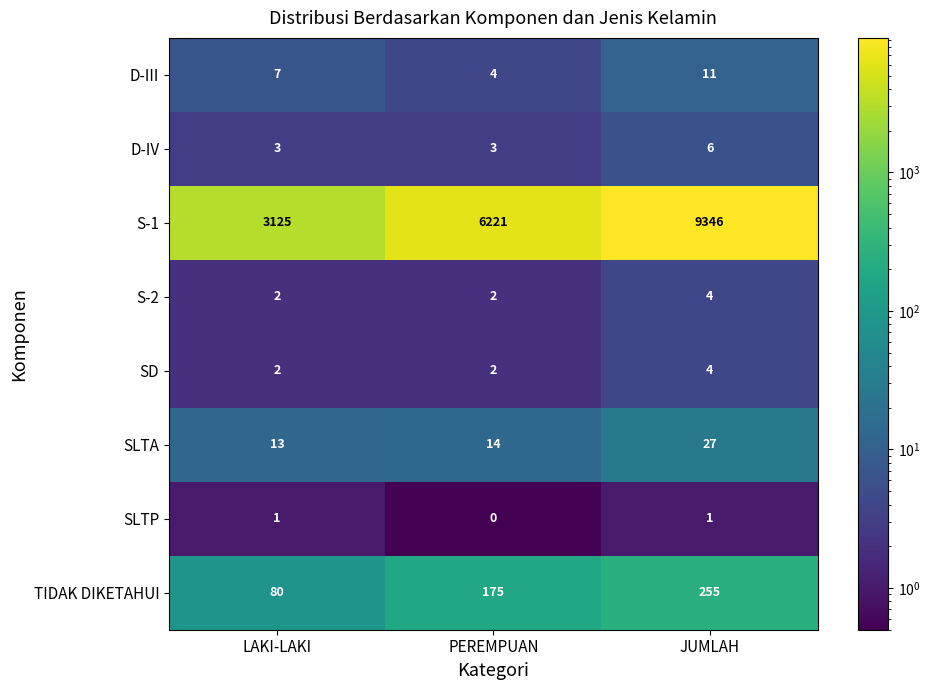

What is the difference between the highest and lowest values at JUMLAH?

9345